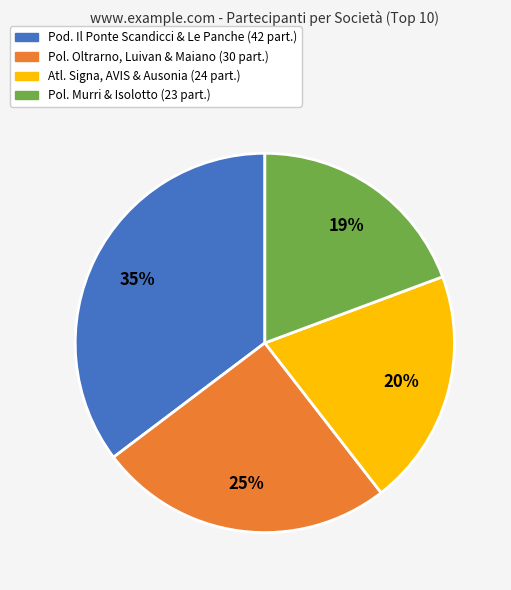

Is there a majority slice in this chart?

No